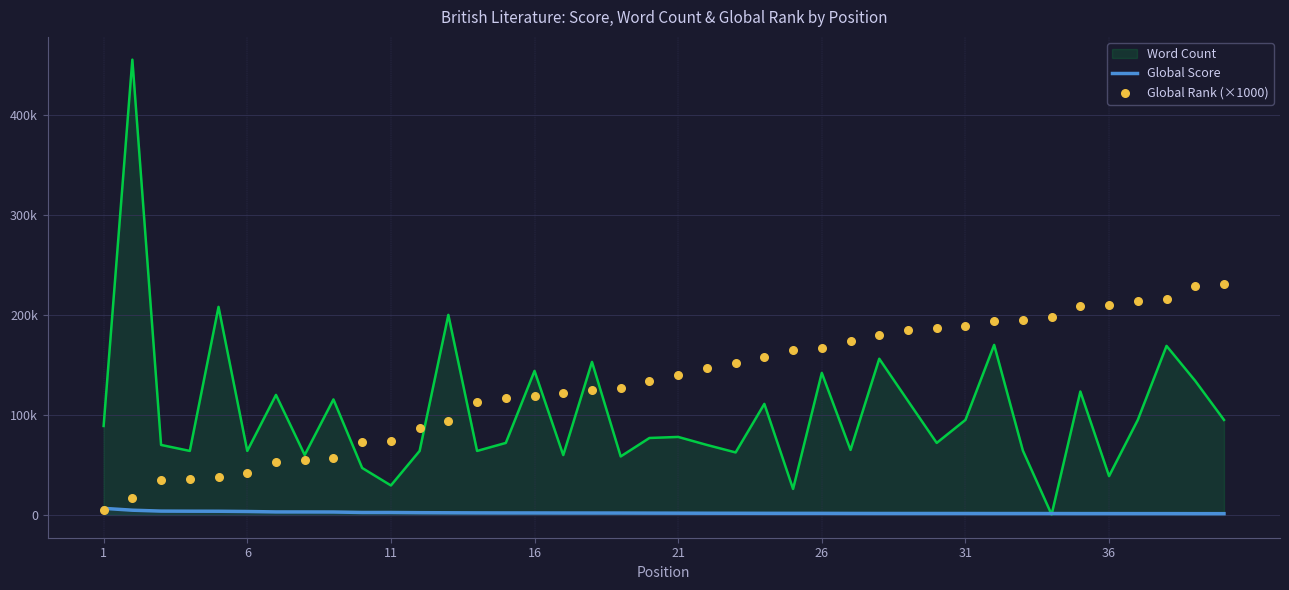

Which series has the largest total across all categories?

Global Rank (×1000)